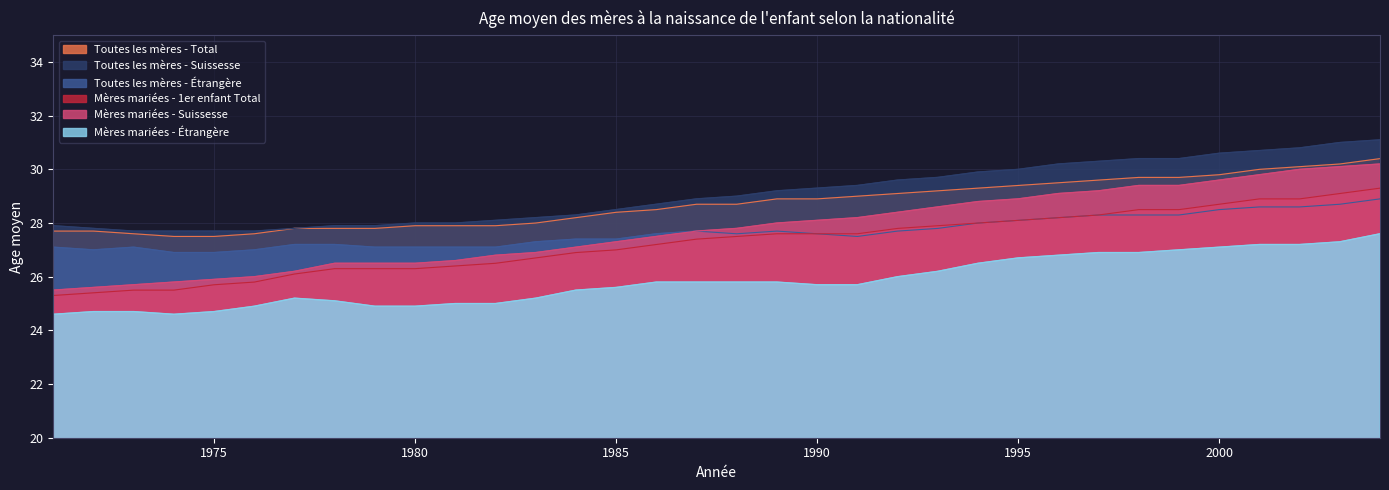

Is it true that Toutes les mères - Étrangère equals 26.9 at 1975?

True